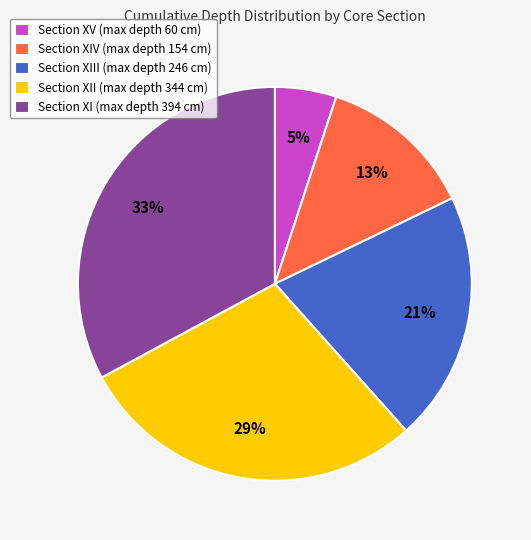

Is it true that Section XI (max depth 394 cm) is 33% of the pie?

True